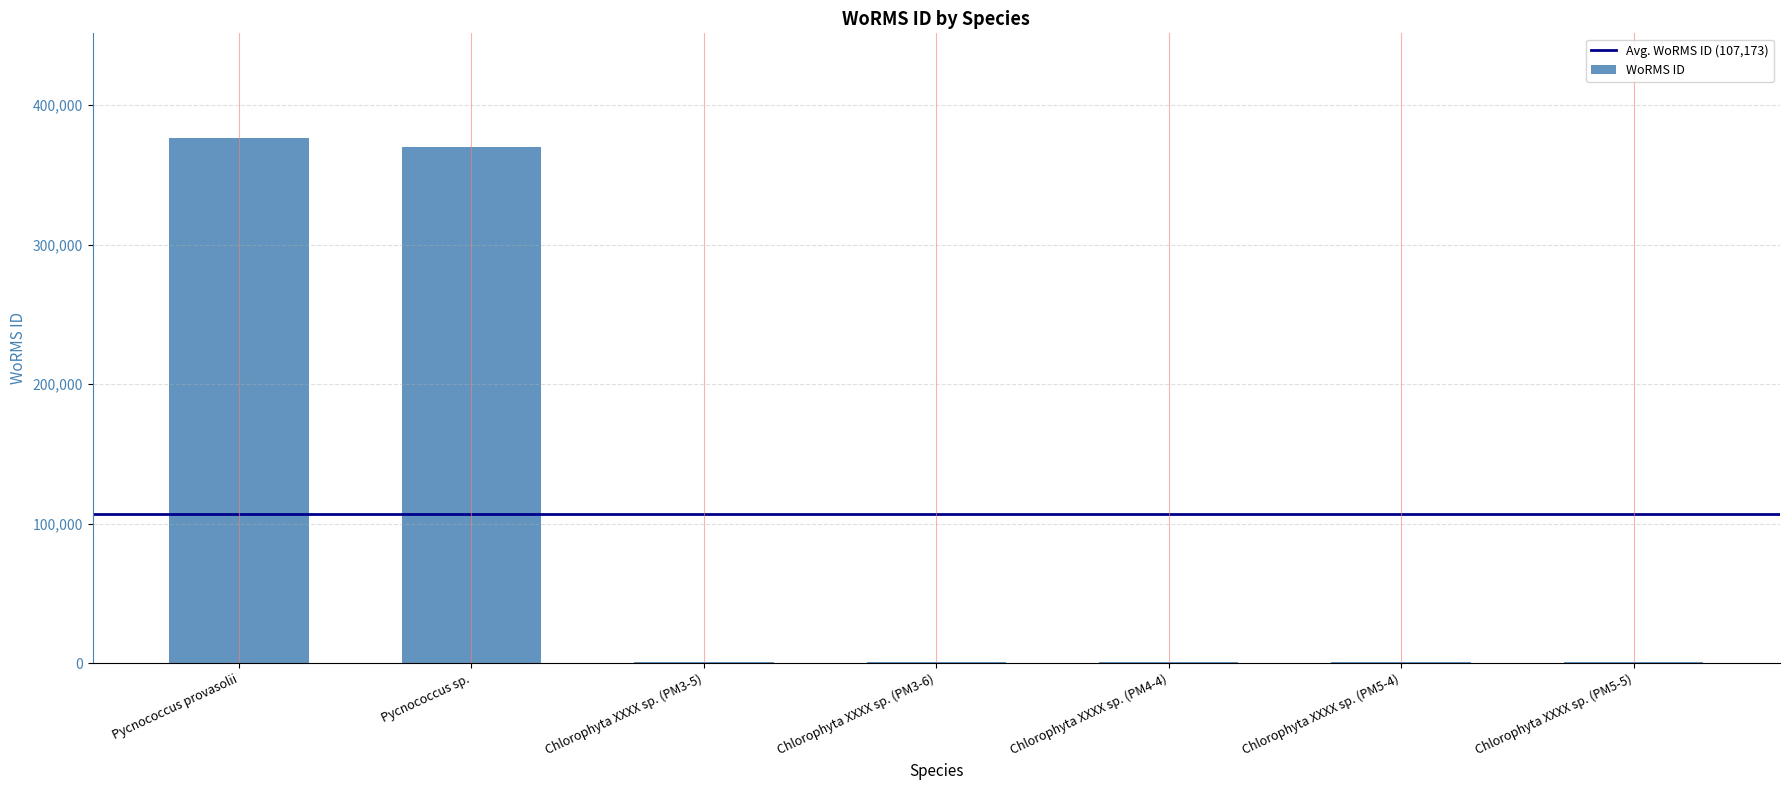

Reading left to right, list all the values displayed in this chart.

376073	370136	801	801	801	801	801